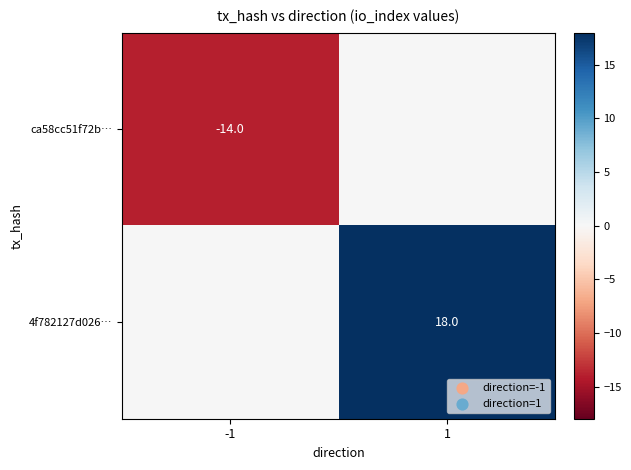

True or false: ca58cc51f72b… has a value of -14 at -1.

True